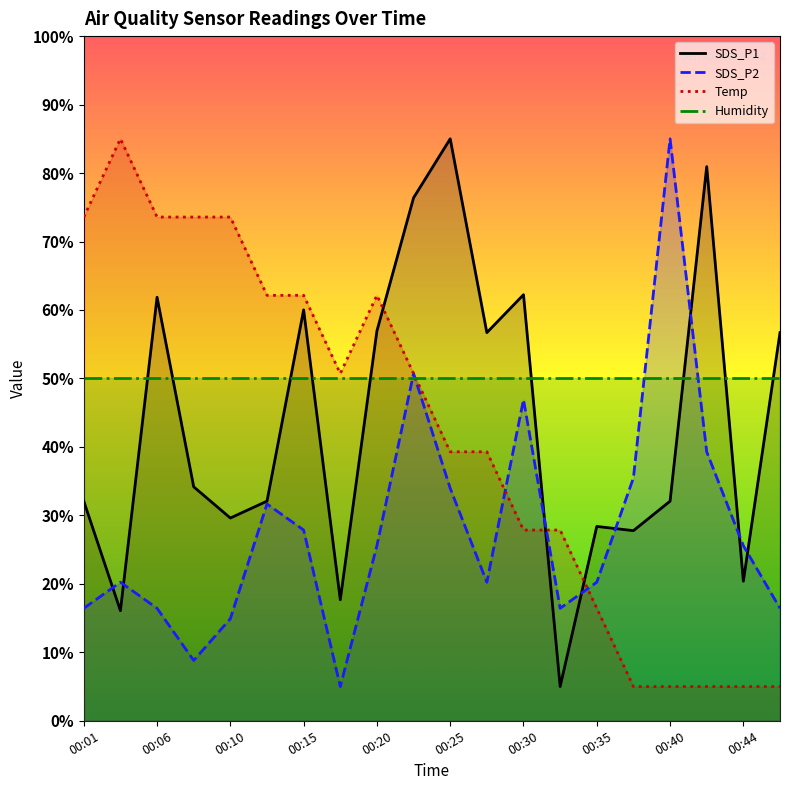

What is the difference between the maximum and minimum values in the Temp series?

80.0